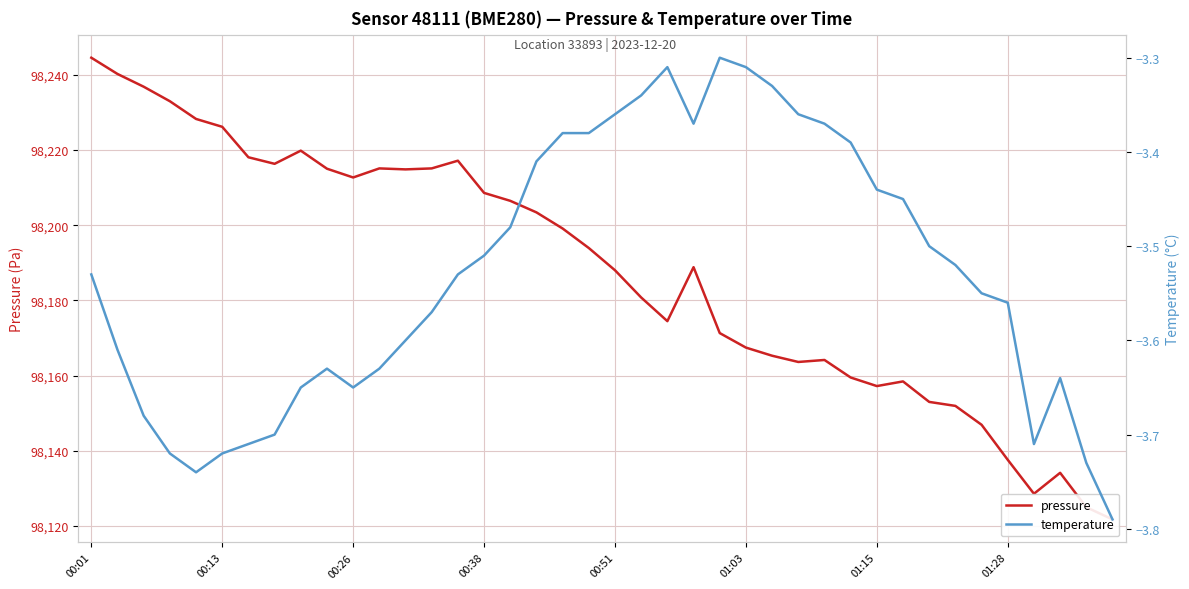

True or false: temperature and pressure cross at least once.

False